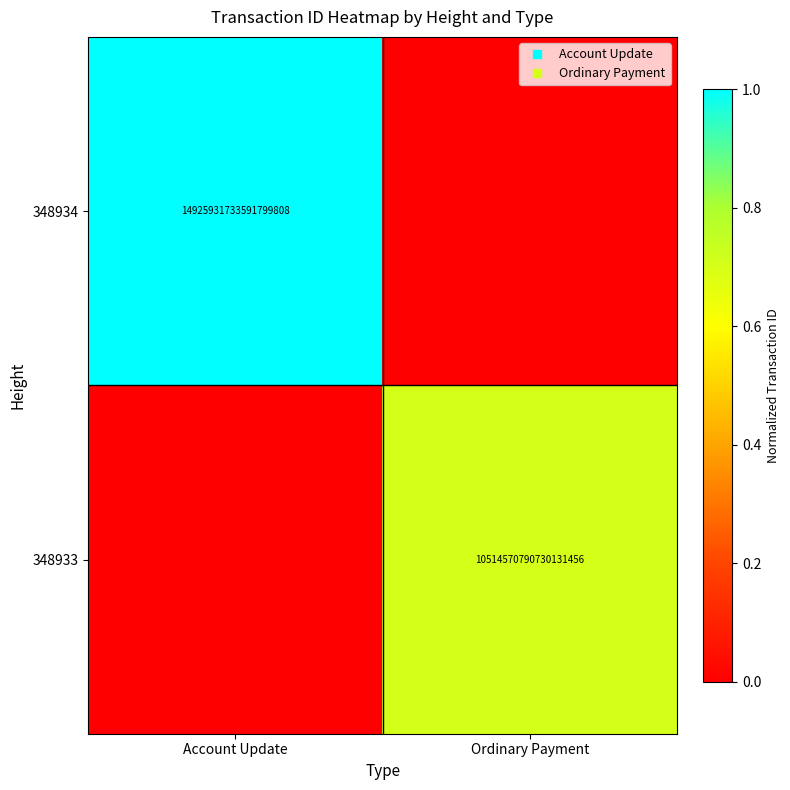

What is the total value across all series at Account Update?

1.0